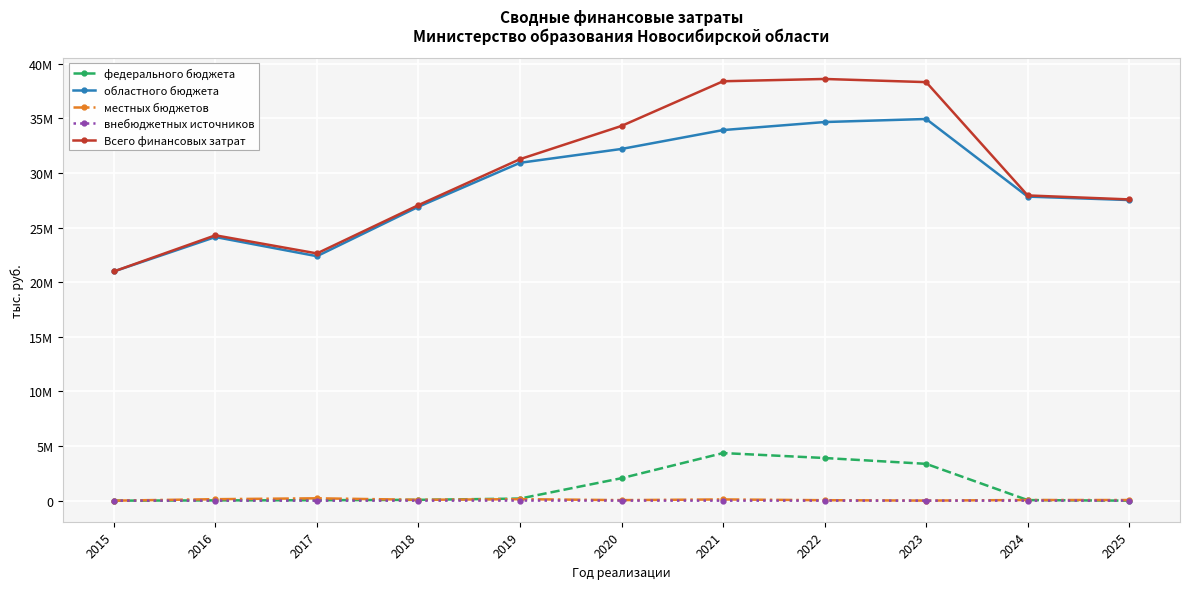

Does the chart have visible grid lines?

Yes